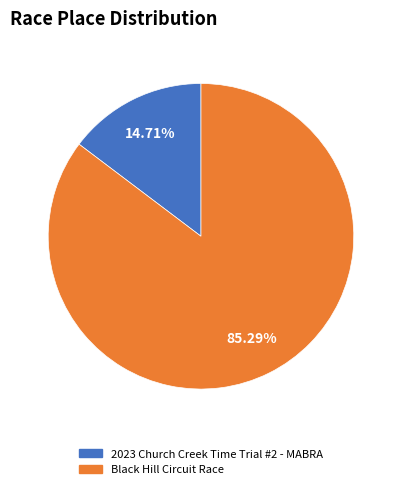

What percentage is the 2023 Church Creek Time Trial #2 - MABRA slice, to the nearest percent?

15%